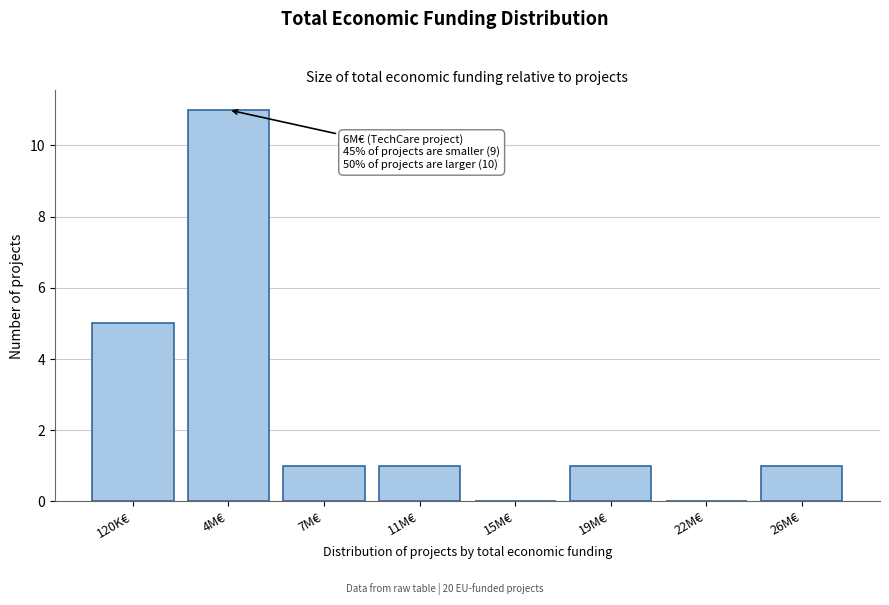

Reading left to right, extract all data points from this chart.

120K€=5	4M€=11	7M€=1	11M€=1	15M€=0	19M€=1	22M€=0	26M€=1